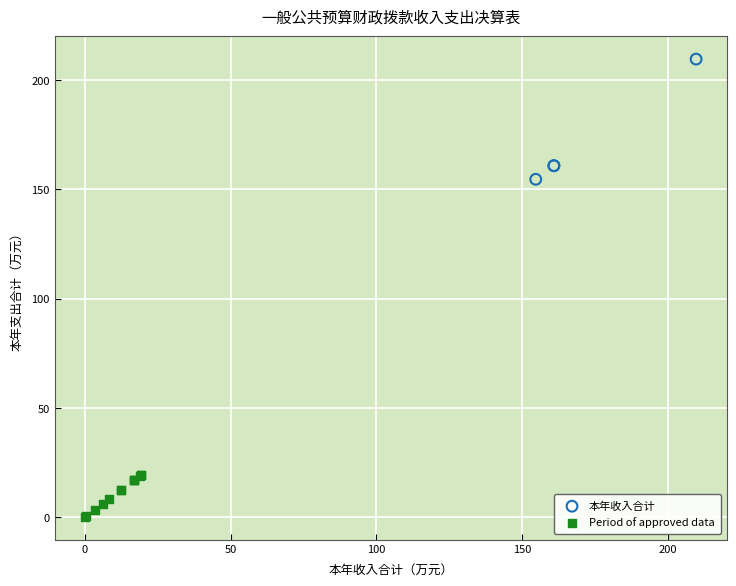

Which series has the largest Y range (max minus min)?

本年收入合计